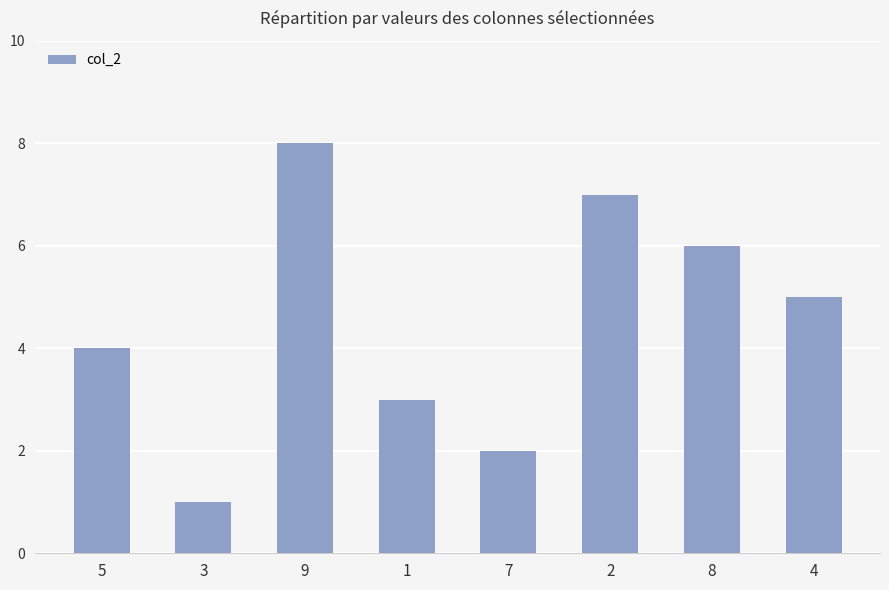

What is the difference between the maximum and minimum values?

7